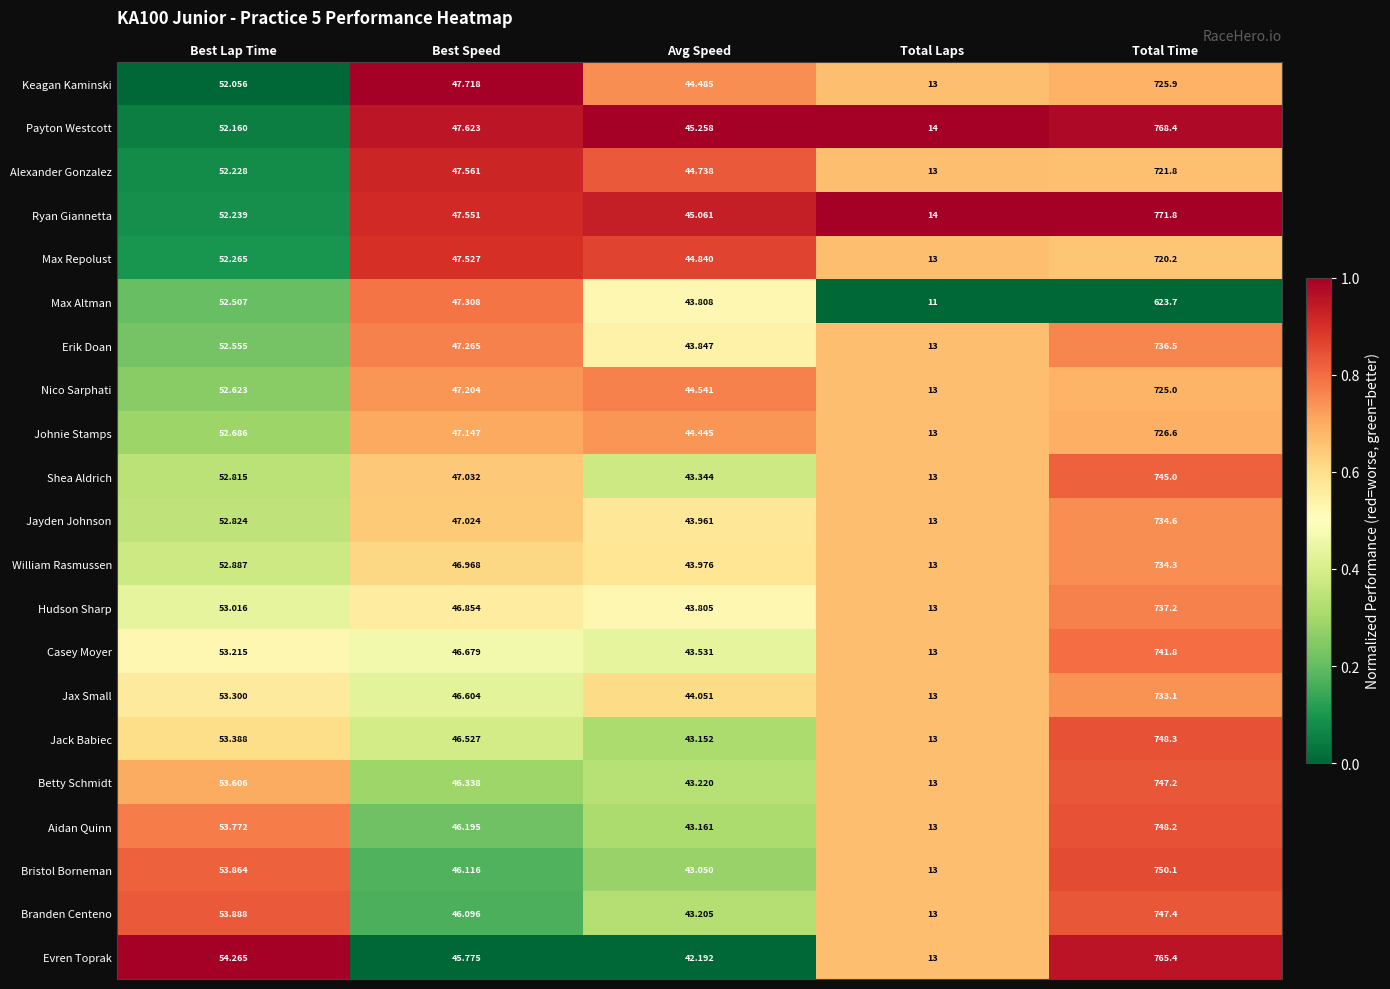

Rank the series at Best Speed from lowest to highest value.

Evren Toprak, Branden Centeno, Bristol Borneman, Aidan Quinn, Betty Schmidt, Jack Babiec, Jax Small, Casey Moyer, Hudson Sharp, William Rasmussen, Jayden Johnson, Shea Aldrich, Johnie Stamps, Nico Sarphati, Erik Doan, Max Altman, Max Repolust, Ryan Giannetta, Alexander Gonzalez, Payton Westcott, Keagan Kaminski